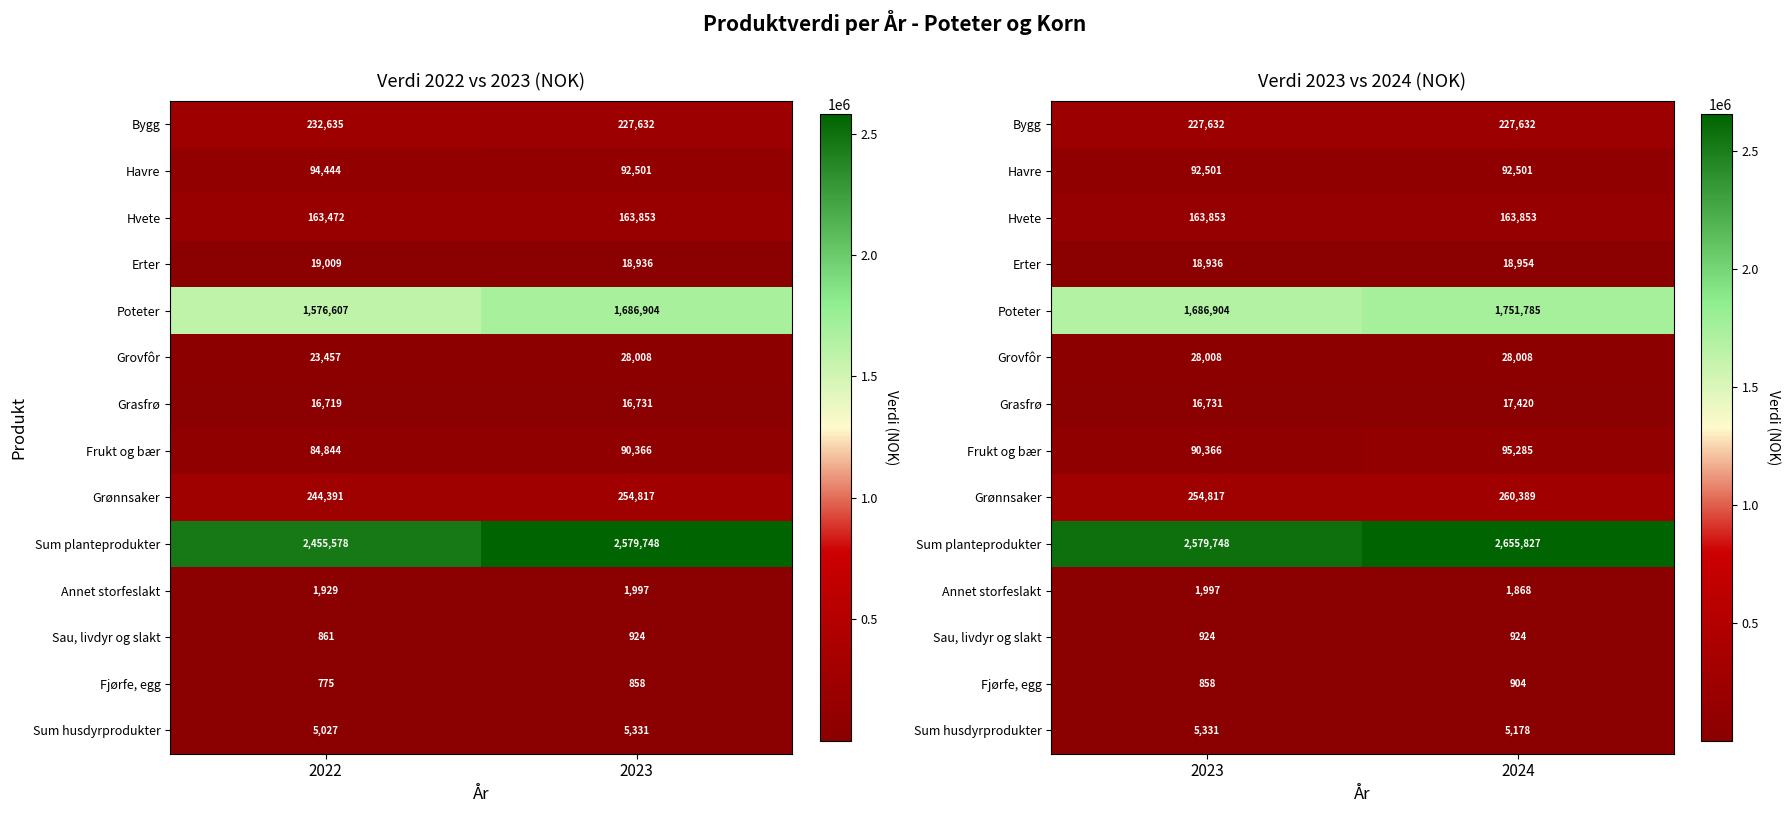

Between 2022 and 2023, which is larger?

2022